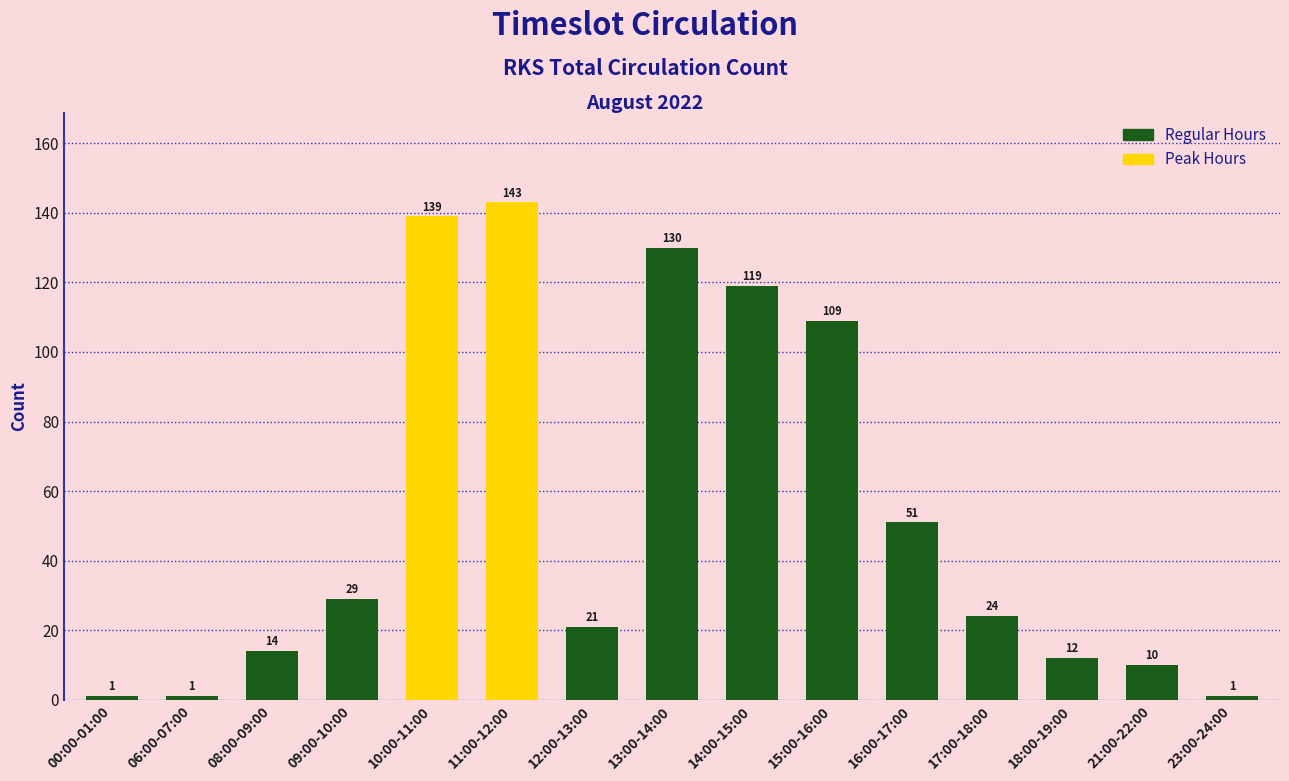

What is the change in value from 06:00-07:00 to 12:00-13:00?

+20